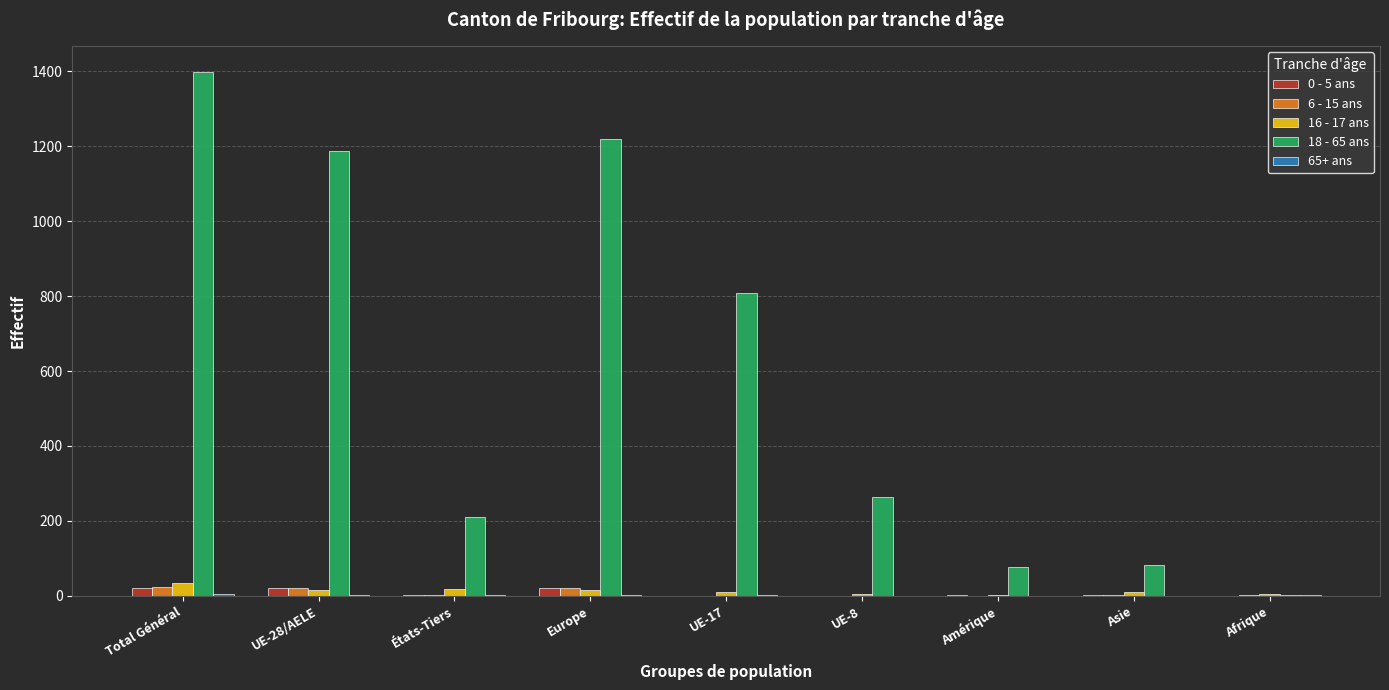

At which category is the sum across all series the highest?

Total Général